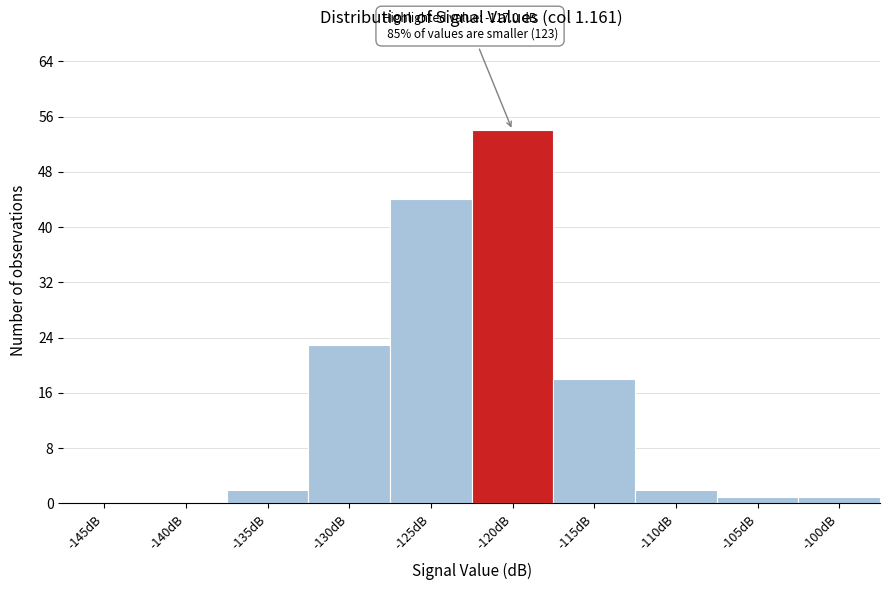

Reading left to right, list all the values displayed in this chart.

-145dB=0	-140dB=0	-135dB=2	-130dB=23	-125dB=44	-120dB=54	-115dB=18	-110dB=2	-105dB=1	-100dB=1